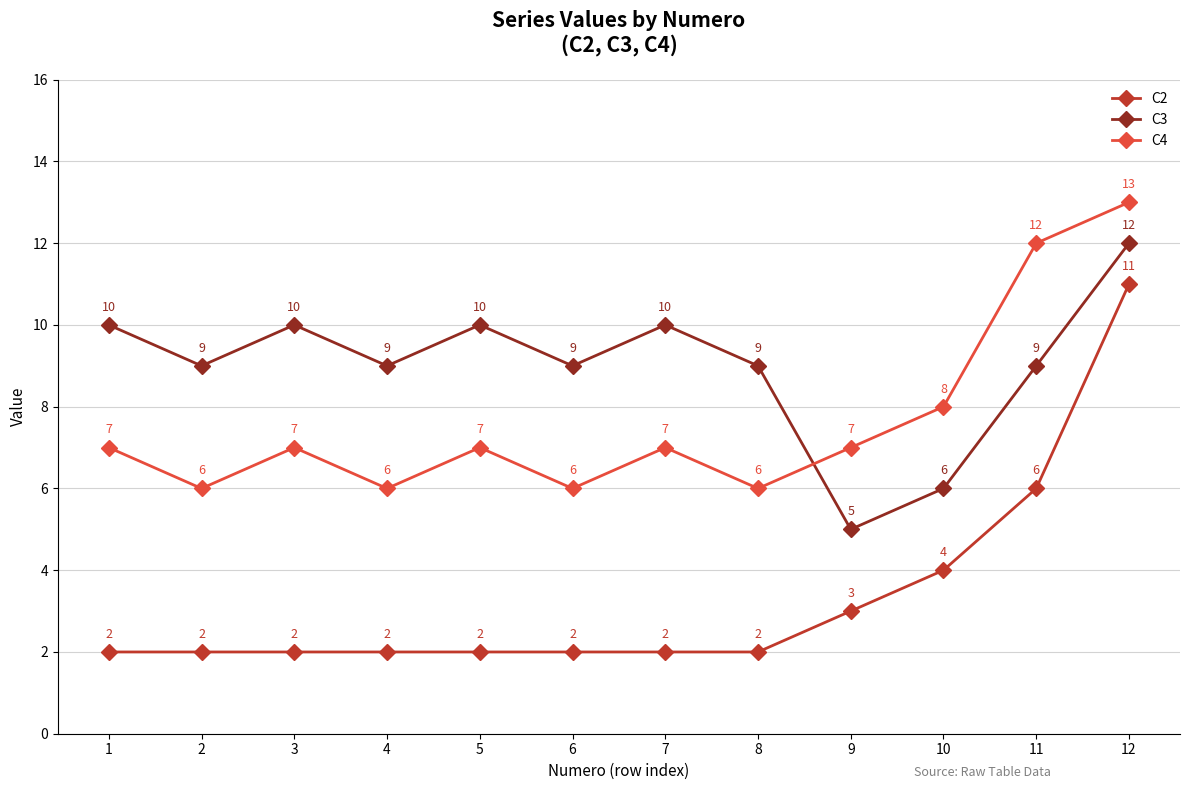

The value of C2 at 12 is 7. True or false?

False